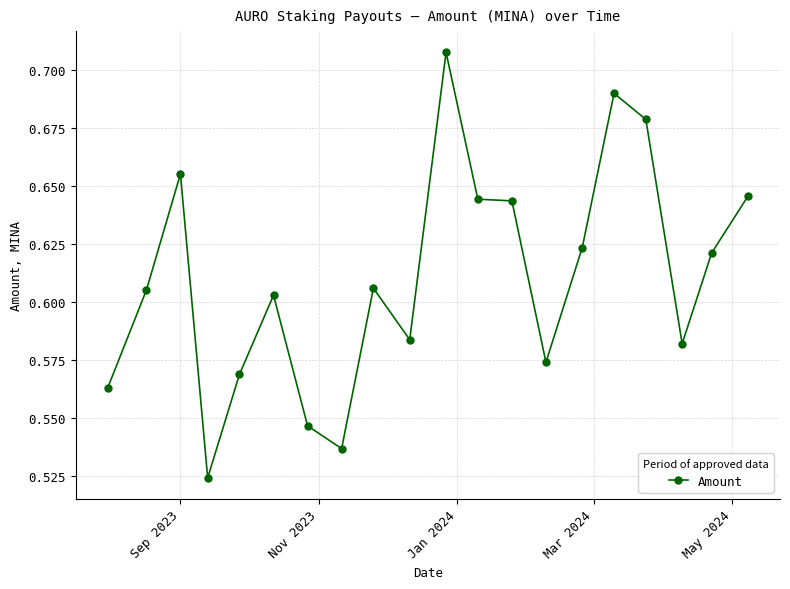

Count the values in the range 0 to 1.

20